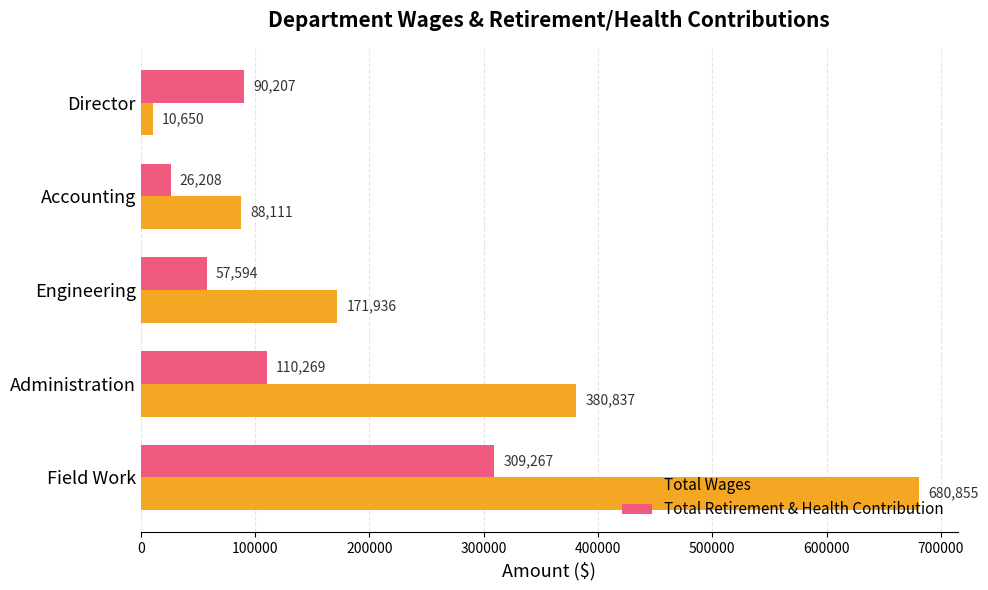

What is the lowest value of the Total Retirement & Health Contribution series?

26208